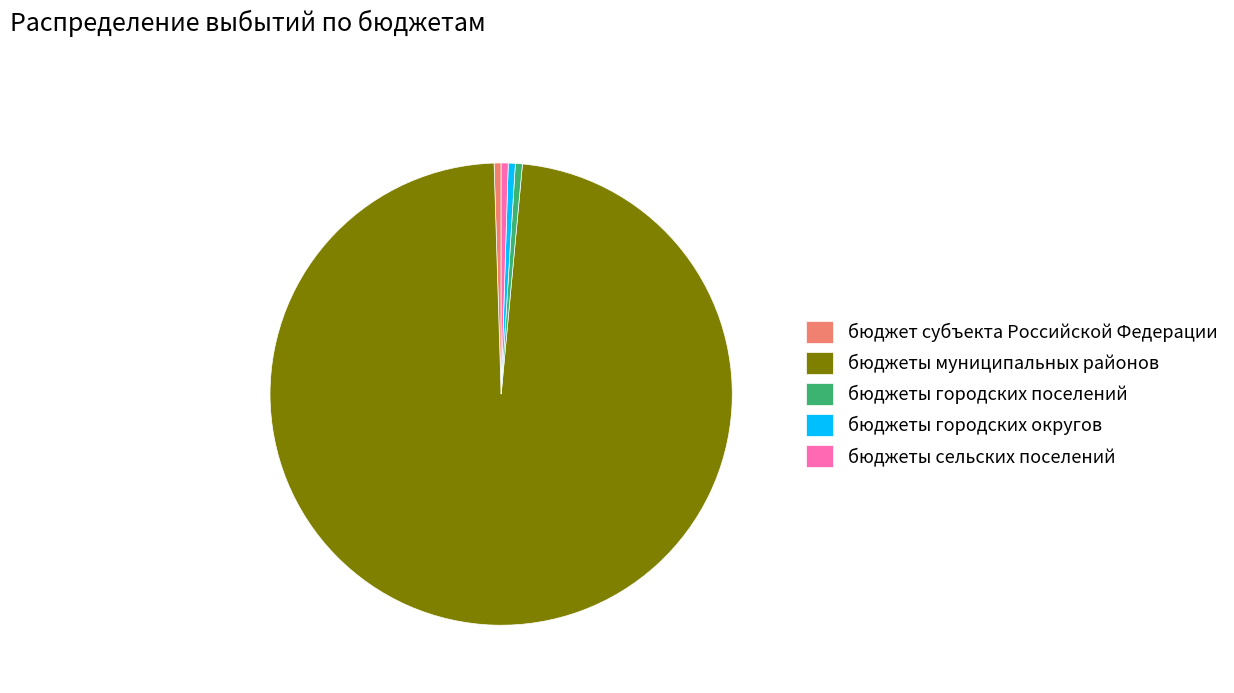

Which category has the biggest portion of the pie?

бюджеты муниципальных районов